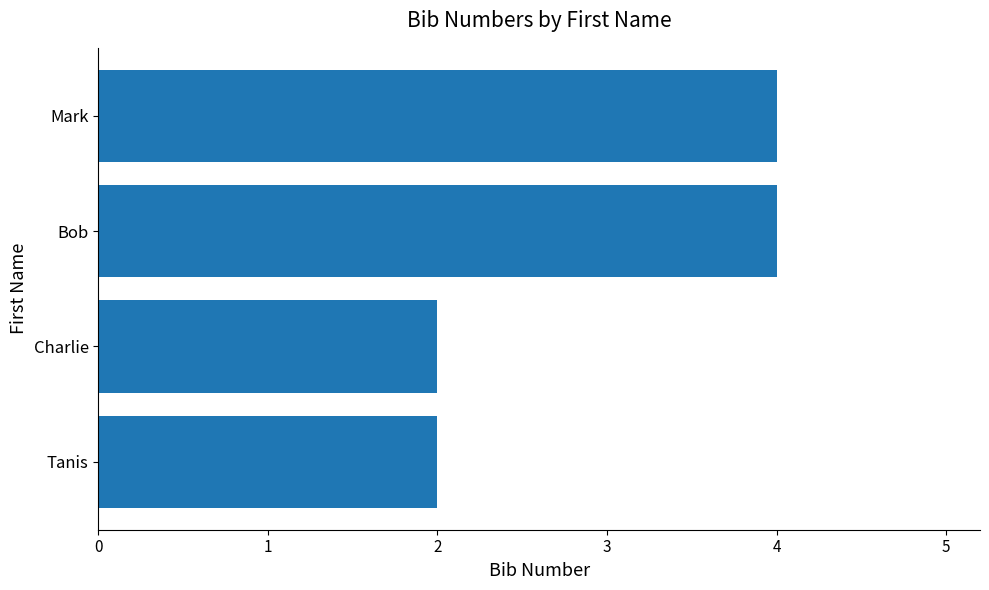

How many values are below 4?

2